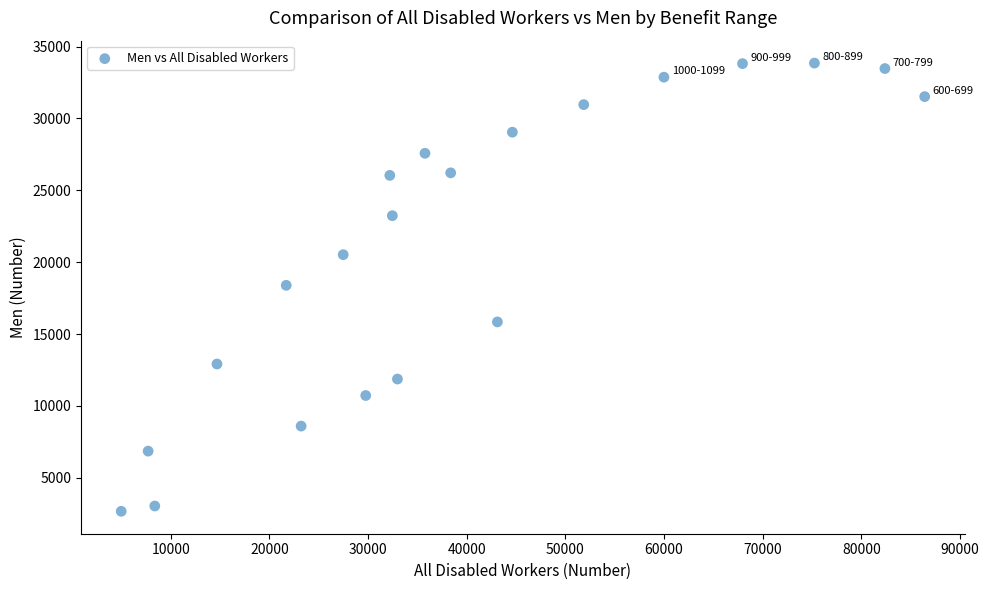

What is the range of X values (max minus min)?

81445